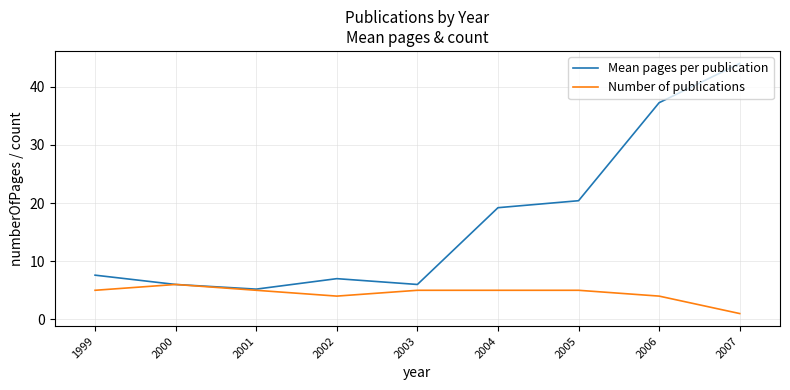

What is the approximate value of Mean pages per publication at 2001?

5.2